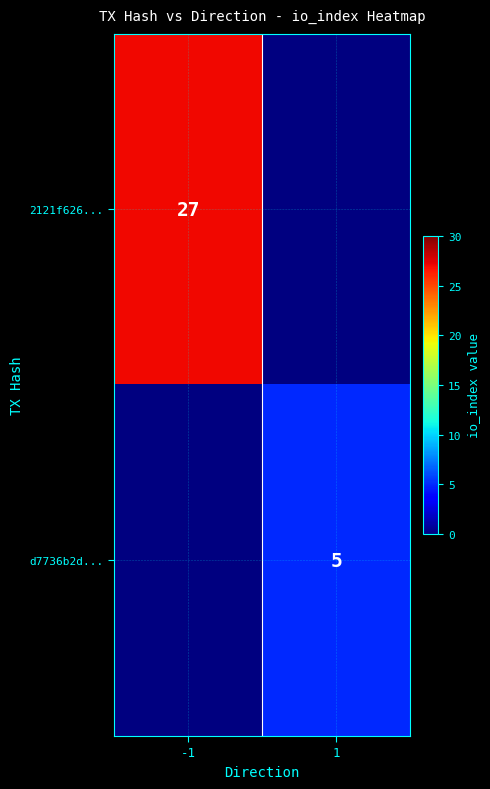

The value of 2121f626... at -1 is 39. True or false?

False